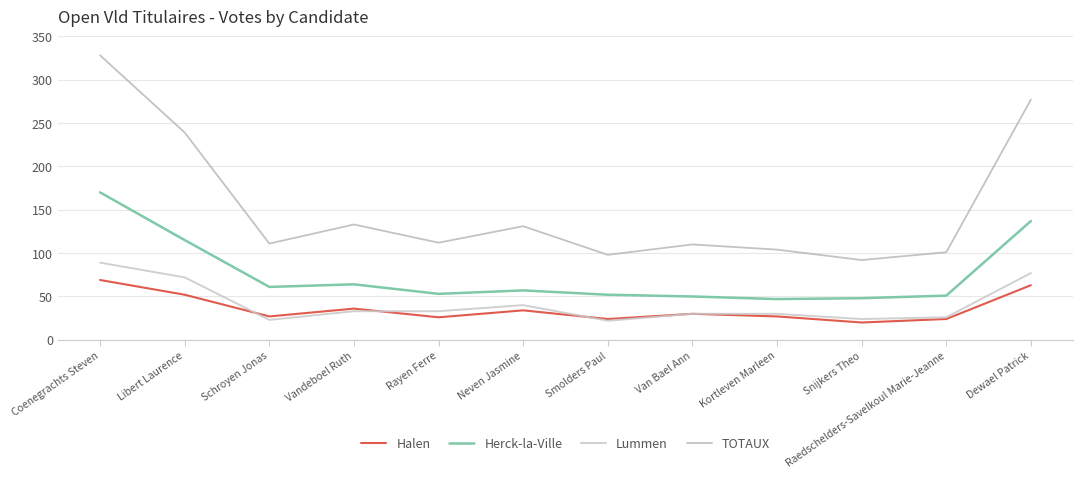

Which series has the largest range (max minus min)?

TOTAUX